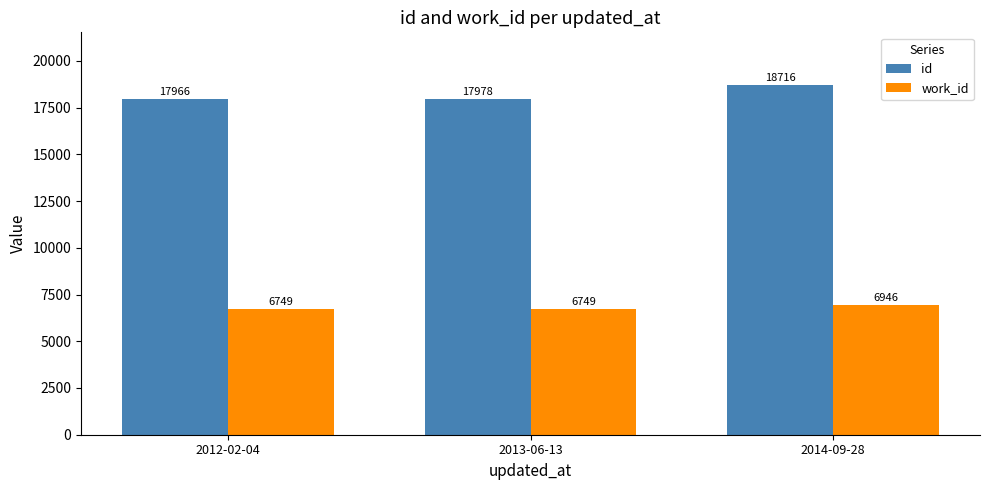

Is the value of id at 2014-09-28 greater than the value of work_id at 2013-06-13?

Yes